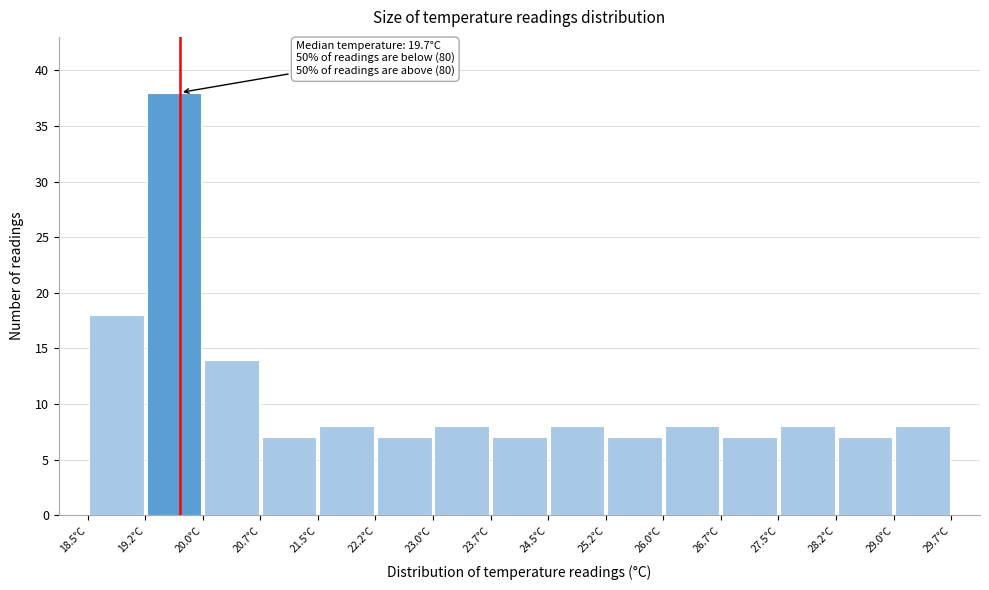

Which range on the x-axis has the tallest bar?

19.2 to 20.0